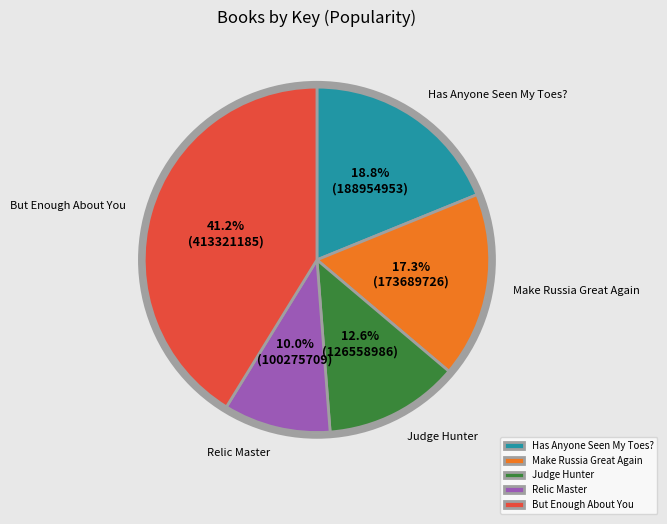

What is the largest slice in the pie chart?

But Enough About You